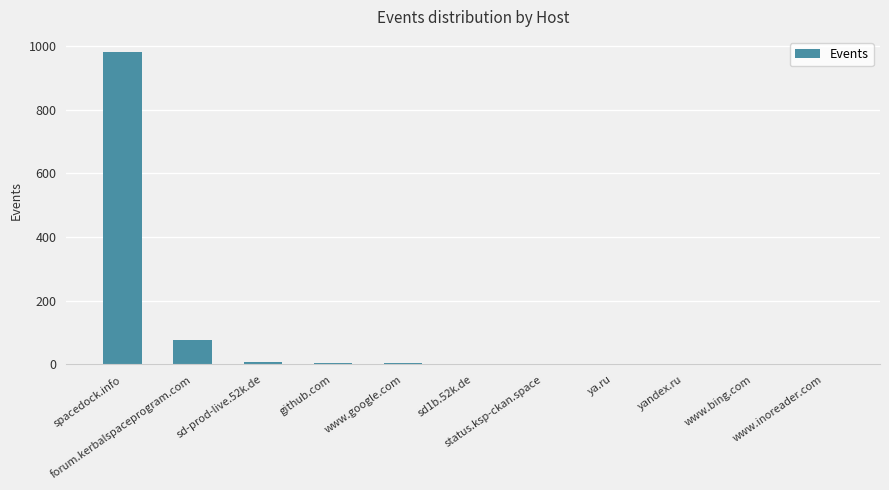

Are the bars grouped side by side (vs. stacked)?

No